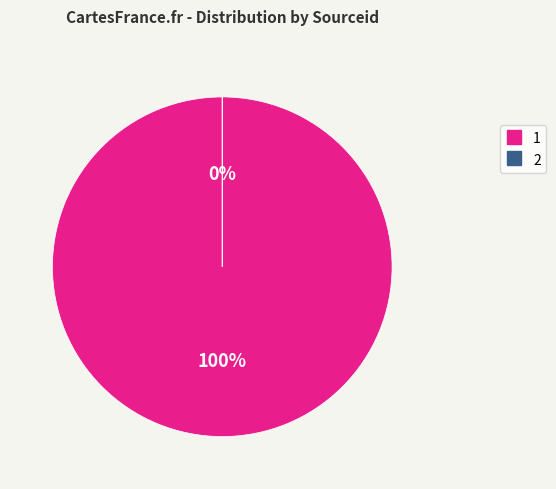

What is the total percentage of 2 and 1?

100.0%